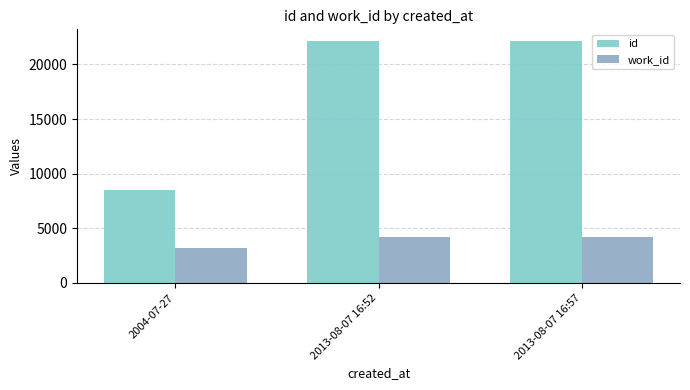

Read the id value at 2013-08-07 16:52.

22105